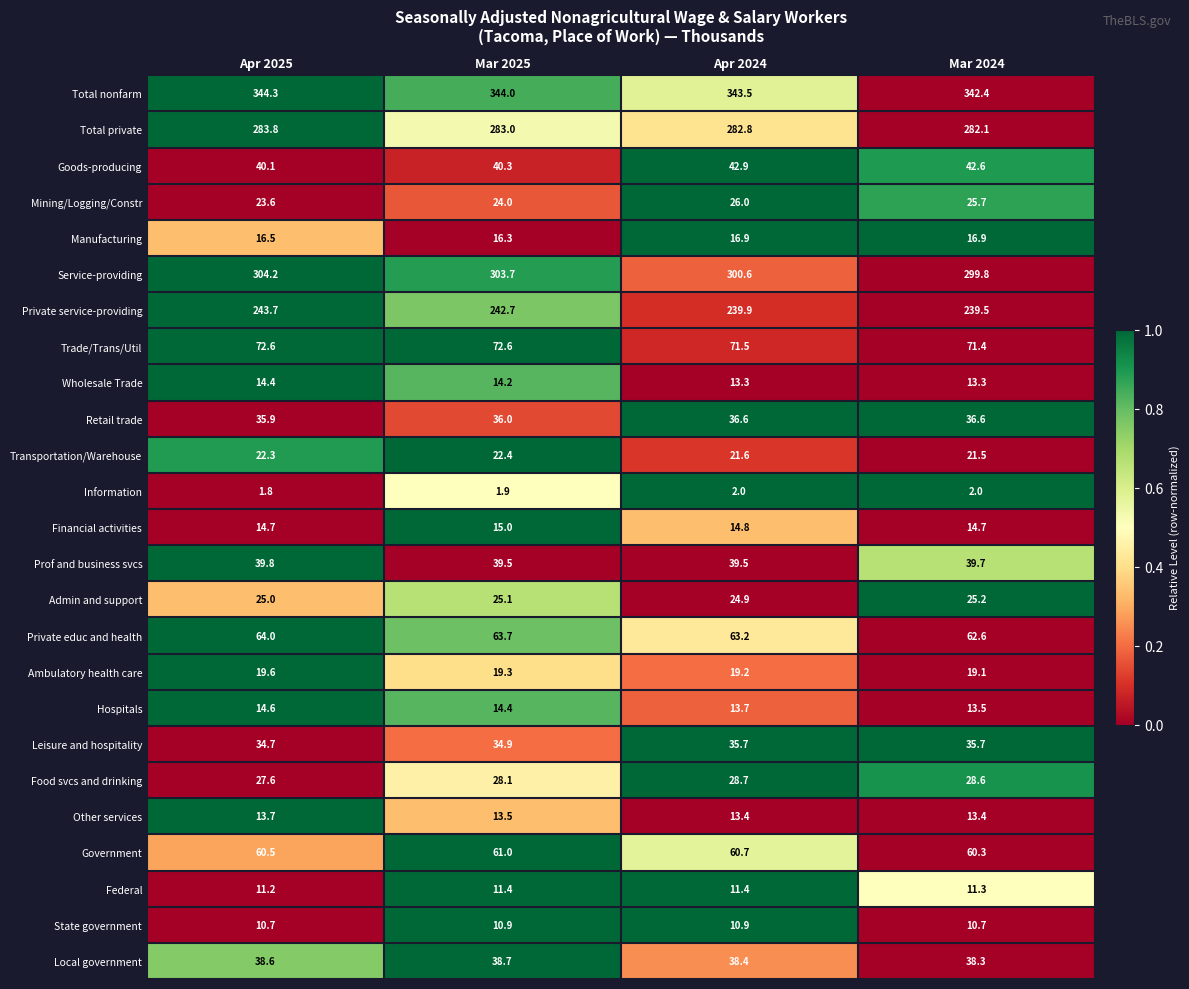

Which series has the largest range (max minus min)?

Service-providing